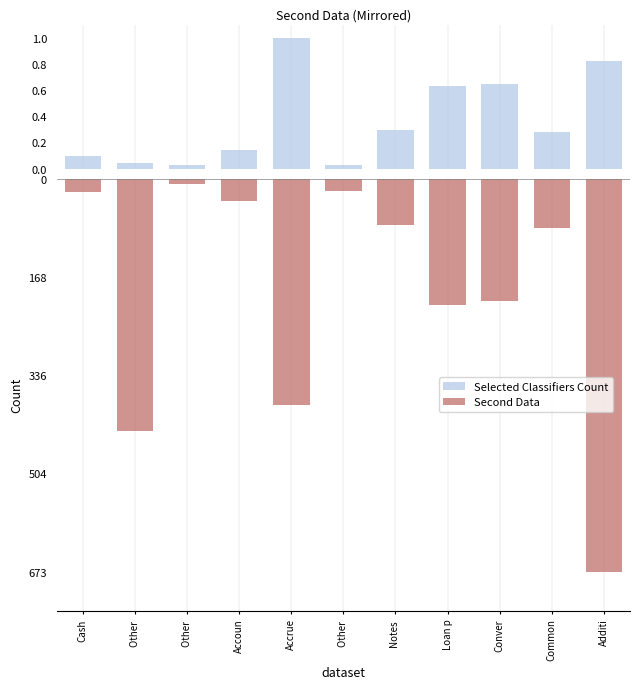

At which category is the sum across all series the highest?

Cash